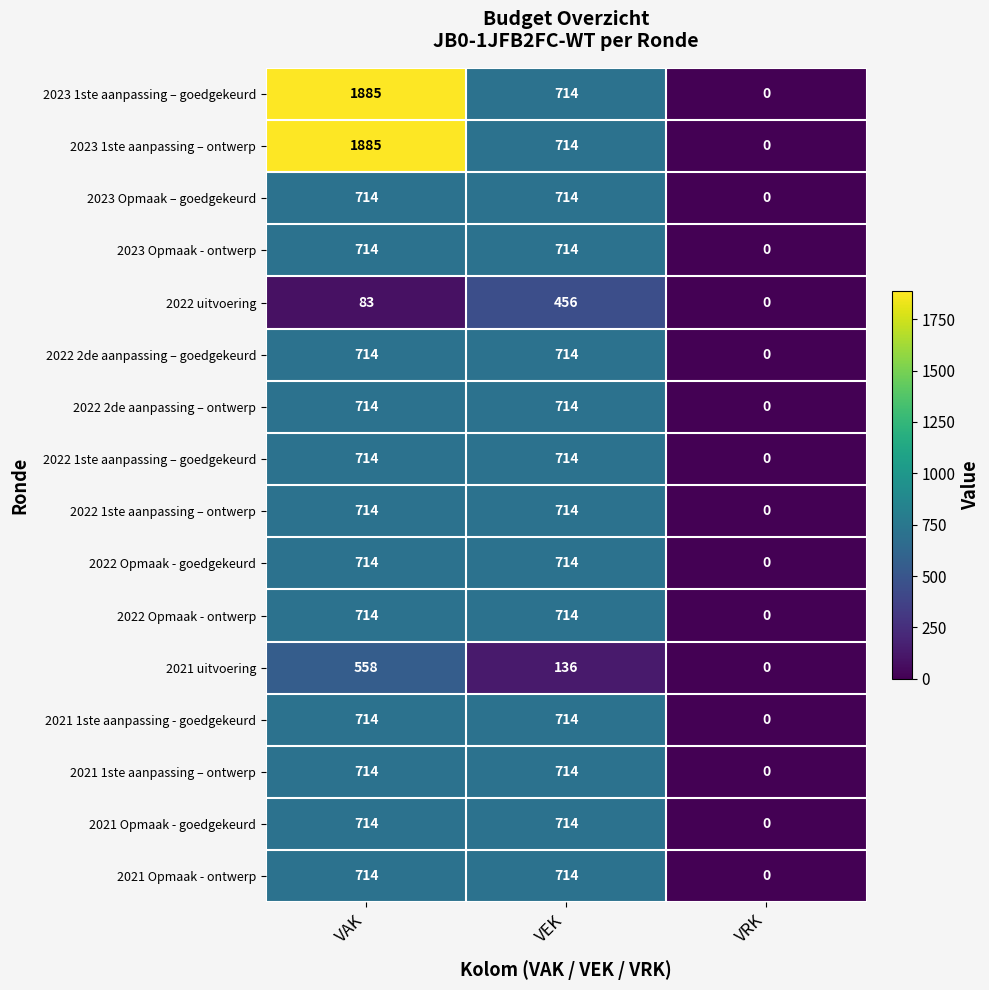

Is it true that 2022 Opmaak - ontwerp equals 0 at VRK?

True